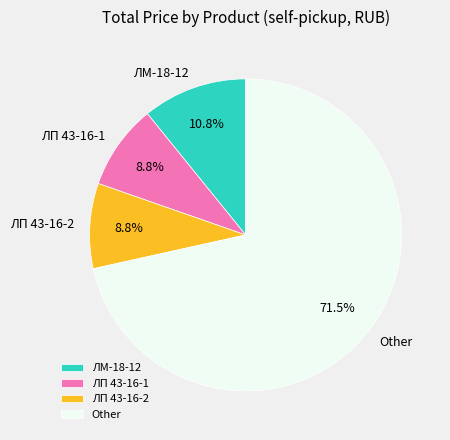

To the nearest percent, what is the difference between the largest and smallest slice percentages?

63%